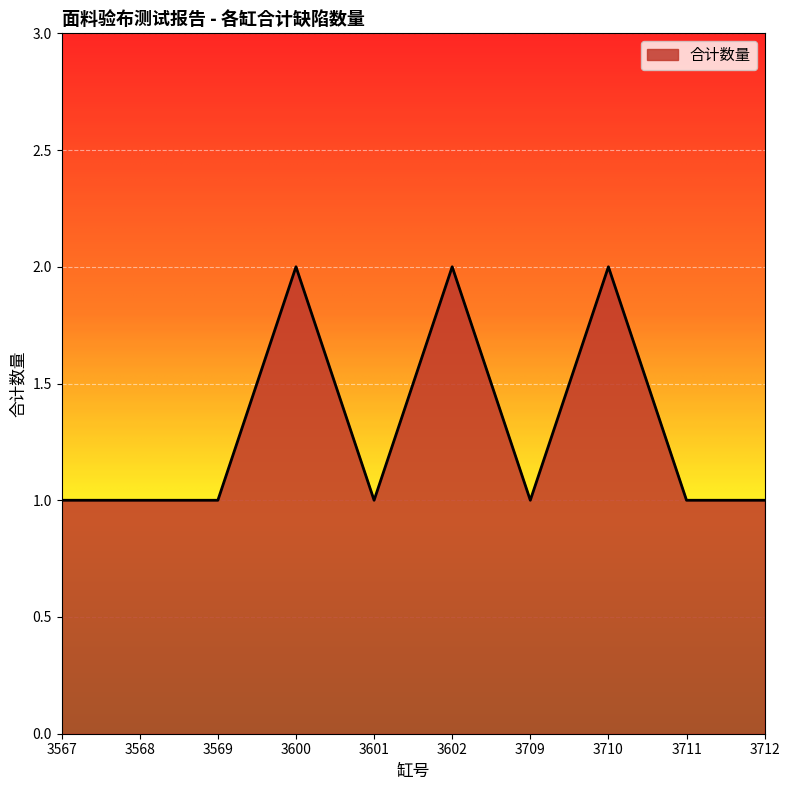

Between 3601 and 3710, which is larger?

3710